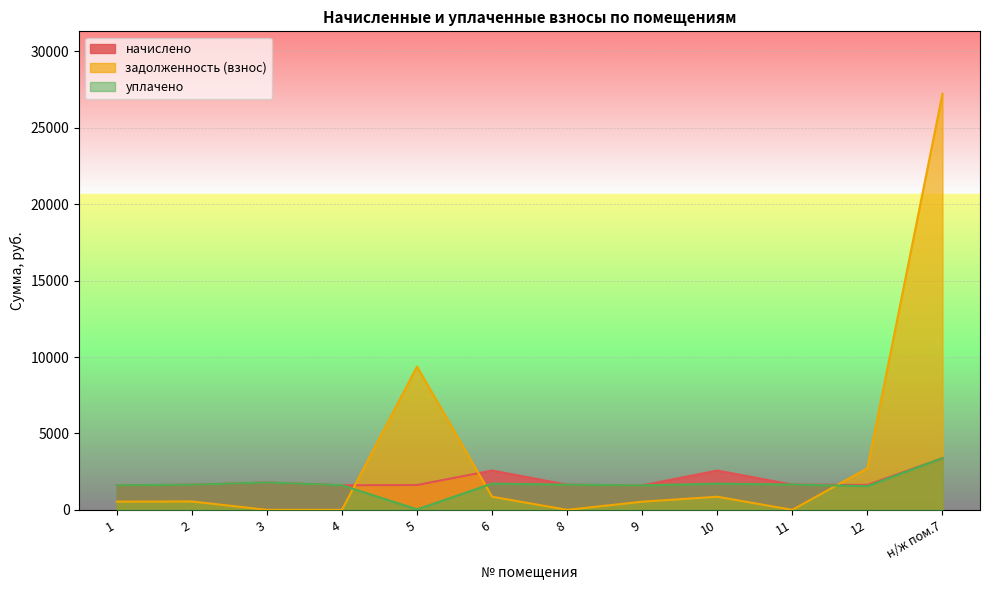

Reading right to left, list all the values displayed in this chart.

начислено: н/ж пом.7=3383.7	12=1631.4	11=1653.4	10=2569.9	9=1598.4	8=1646.0	6=2573.5	5=1624.0	4=1609.4	3=1789.0	2=1642.4	1=1605.7
задолженность (взнос): н/ж пом.7=27228.5	12=2718.9	11=0.0	10=856.6	9=532.8	8=0.0	6=857.8	5=9375.9	4=0.0	3=0.0	2=547.5	1=535.2
уплачено: н/ж пом.7=3383.7	12=1551.0	11=1653.4	10=1713.2	9=1598.4	8=1646.0	6=1715.7	5=30.2	4=1609.4	3=1789.0	2=1642.4	1=1605.7